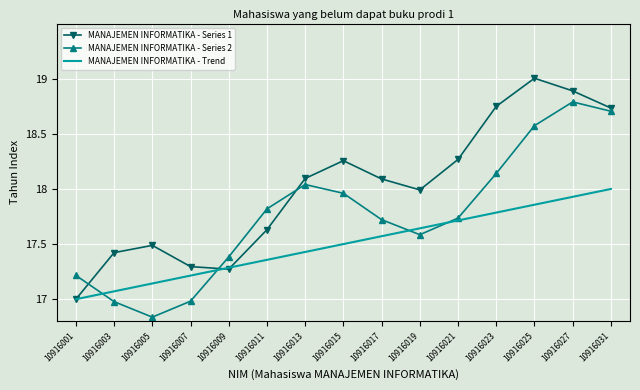

Is it true that MANAJEMEN INFORMATIKA - Series 1 equals 18.7 at 10916031?

True